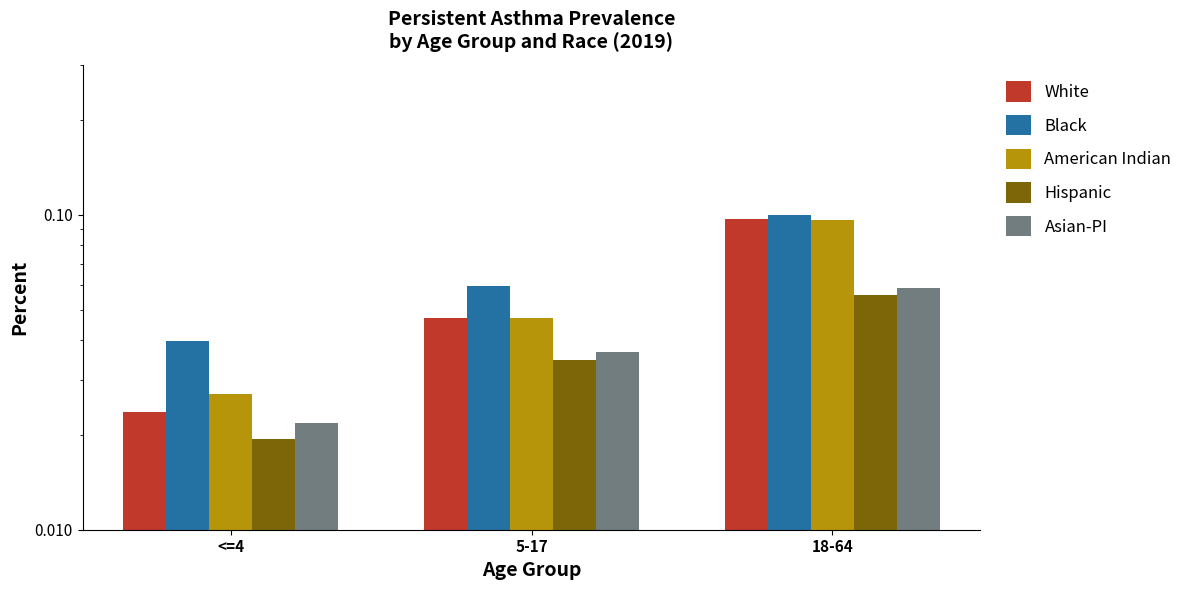

What is the label of the 2nd bar from the left?

5-17